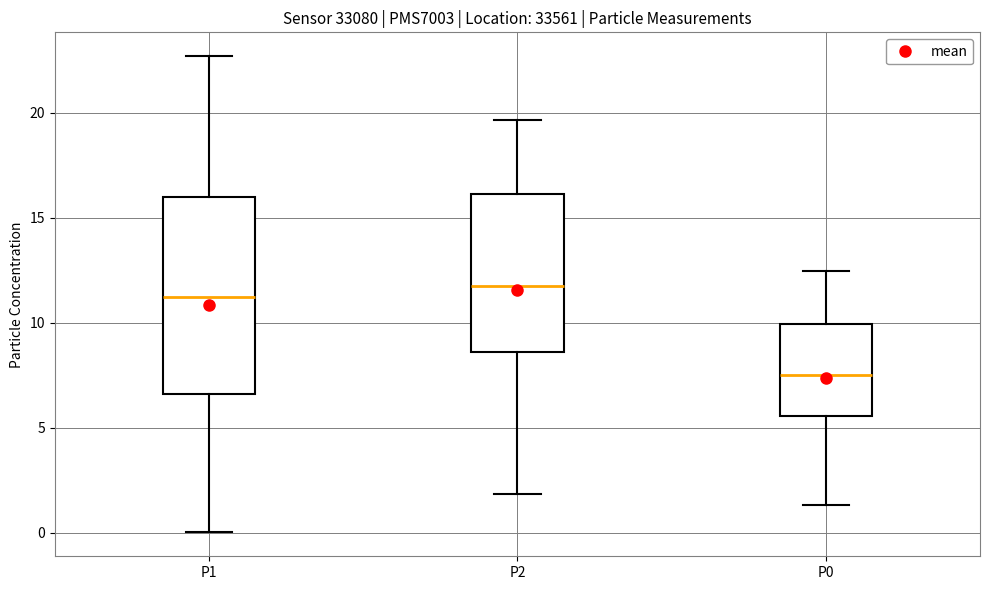

Reading left to right, read every box against the y-axis: the position of its median line, the range the box covers, and the ends of its whiskers. The values are not printed on the chart, so give them approximately, as read against the axis.

P1: median 11.0, box 6.5 to 16.0, whiskers 0.0 to 22.5
P2: median 11.5, box 8.5 to 16.0, whiskers 2.0 to 19.5
P0: median 7.5, box 5.5 to 10.0, whiskers 1.5 to 12.5